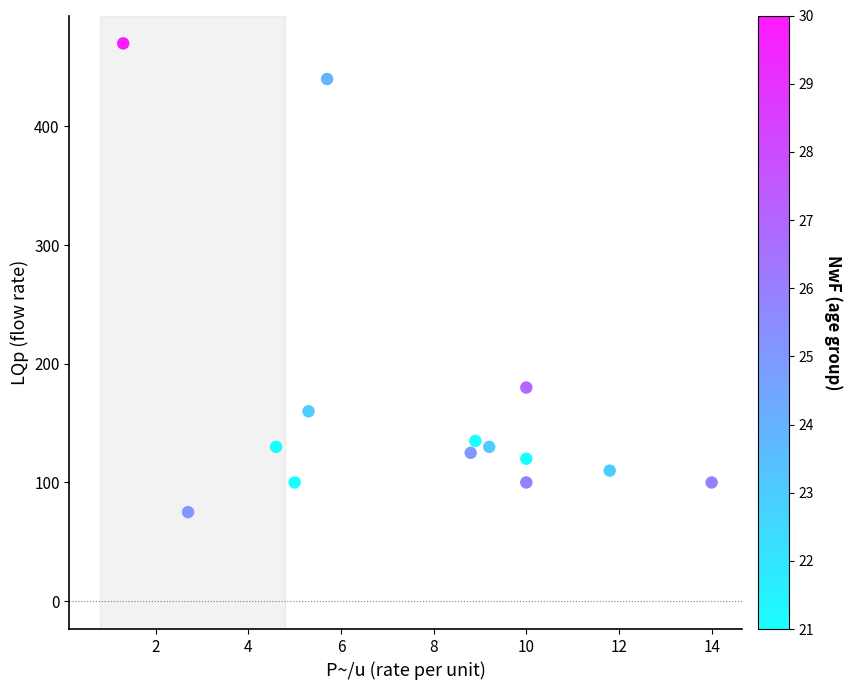

What Y value in the scatter plot is closest to 272?

180